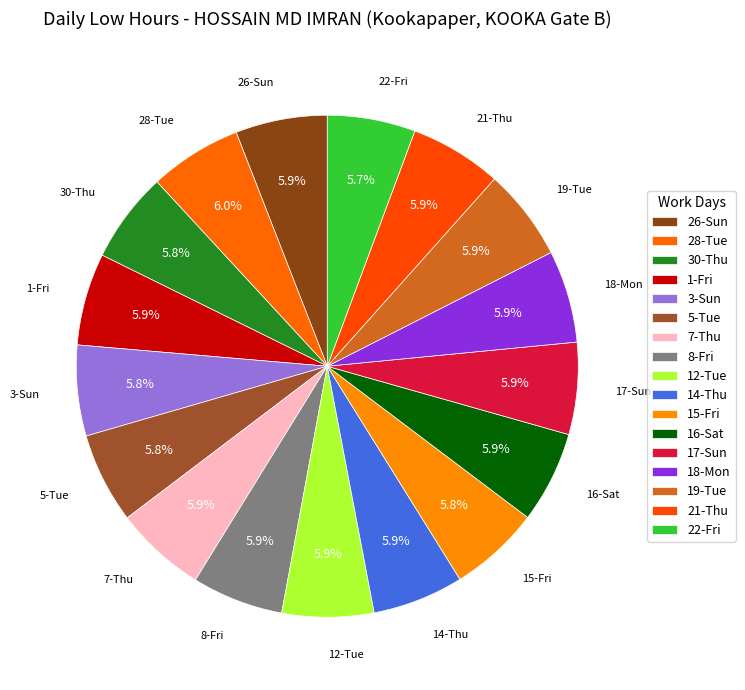

Does 17-Sun account for over 50% of the chart?

No